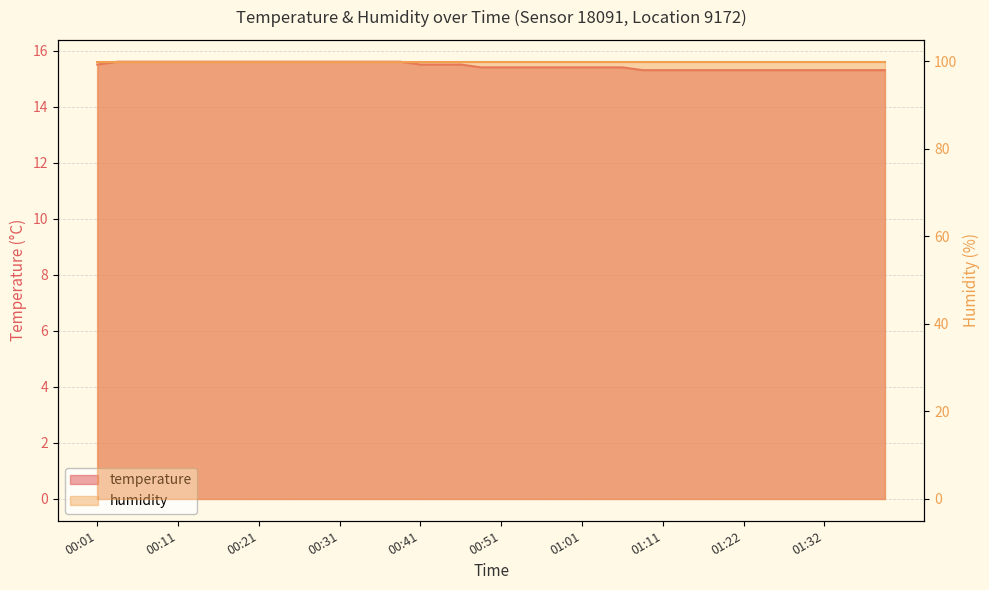

Reading right to left, extract all data points from this chart.

01:40=15.3	01:37=15.3	01:34=15.3	01:32=15.3	01:29=15.3	01:27=15.3	01:24=15.3	01:22=15.3	01:19=15.3	01:16=15.3	01:14=15.3	01:11=15.3	01:09=15.3	01:06=15.4	01:04=15.4	01:01=15.4	00:59=15.4	00:56=15.4	00:54=15.4	00:51=15.4	00:49=15.4	00:46=15.5	00:44=15.5	00:41=15.5	00:39=15.6	00:36=15.6	00:34=15.6	00:31=15.6	00:29=15.6	00:26=15.6	00:24=15.6	00:21=15.6	00:19=15.6	00:16=15.6	00:14=15.6	00:11=15.6	00:09=15.6	00:06=15.6	00:04=15.6	00:01=15.5